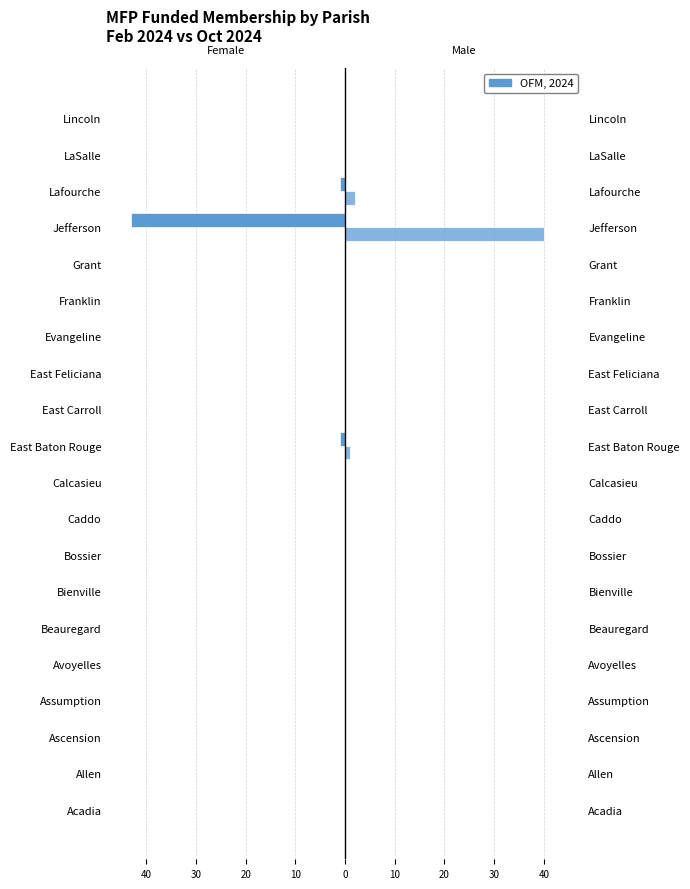

Is the value of Oct MFP Membership at Bienville greater than the value of Feb MFP Membership at Ascension?

No